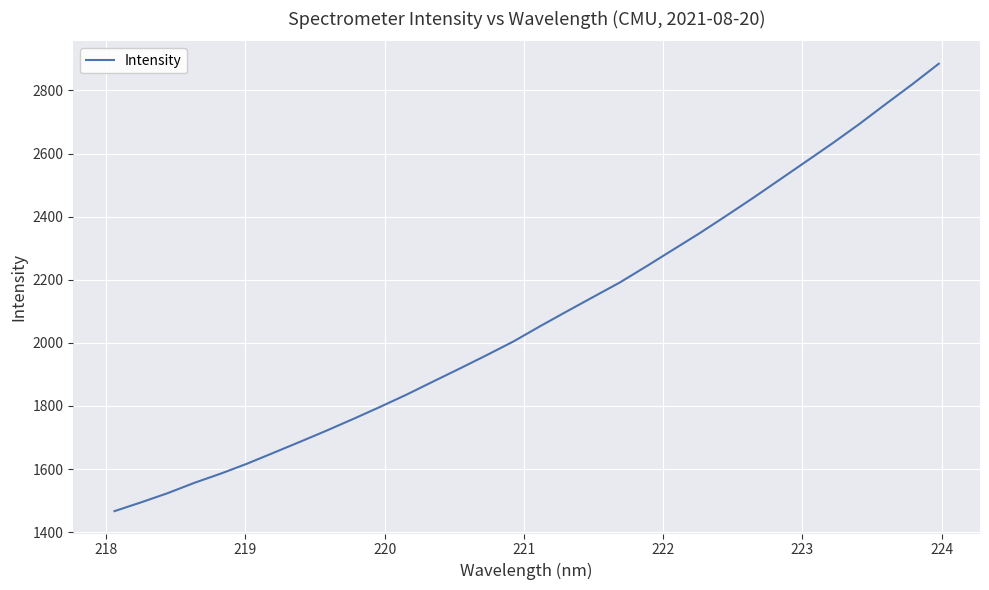

What is the maximum value shown in the chart?

2884.6